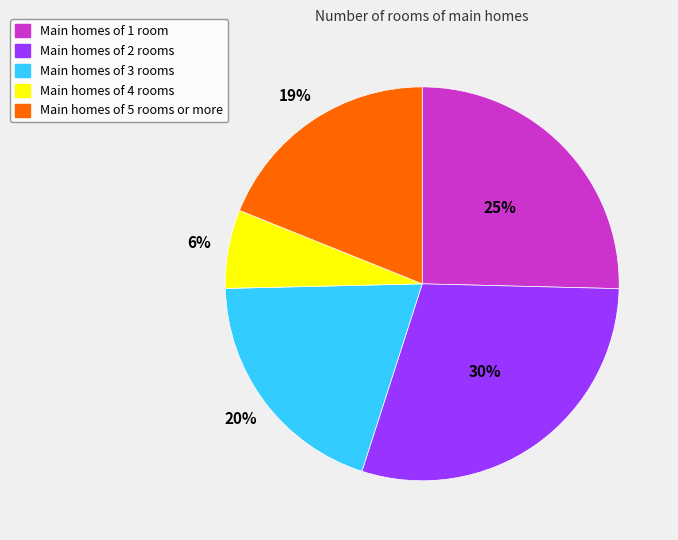

Is there any slice that represents more than half of the pie?

No